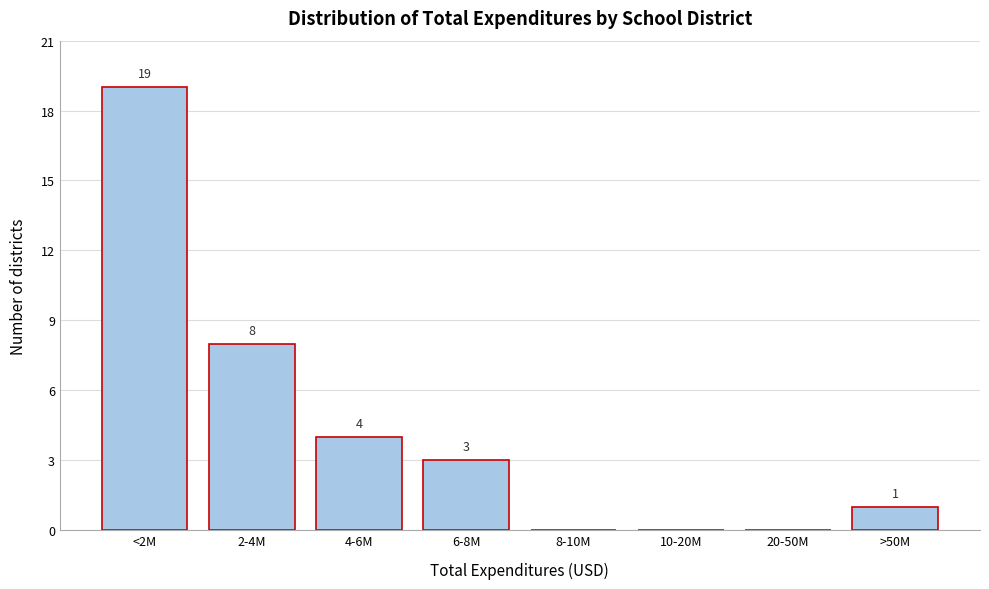

Reading left to right, transcribe all the data shown in this chart.

<2M=19	2-4M=8	4-6M=4	6-8M=3	8-10M=0	10-20M=0	20-50M=0	>50M=1